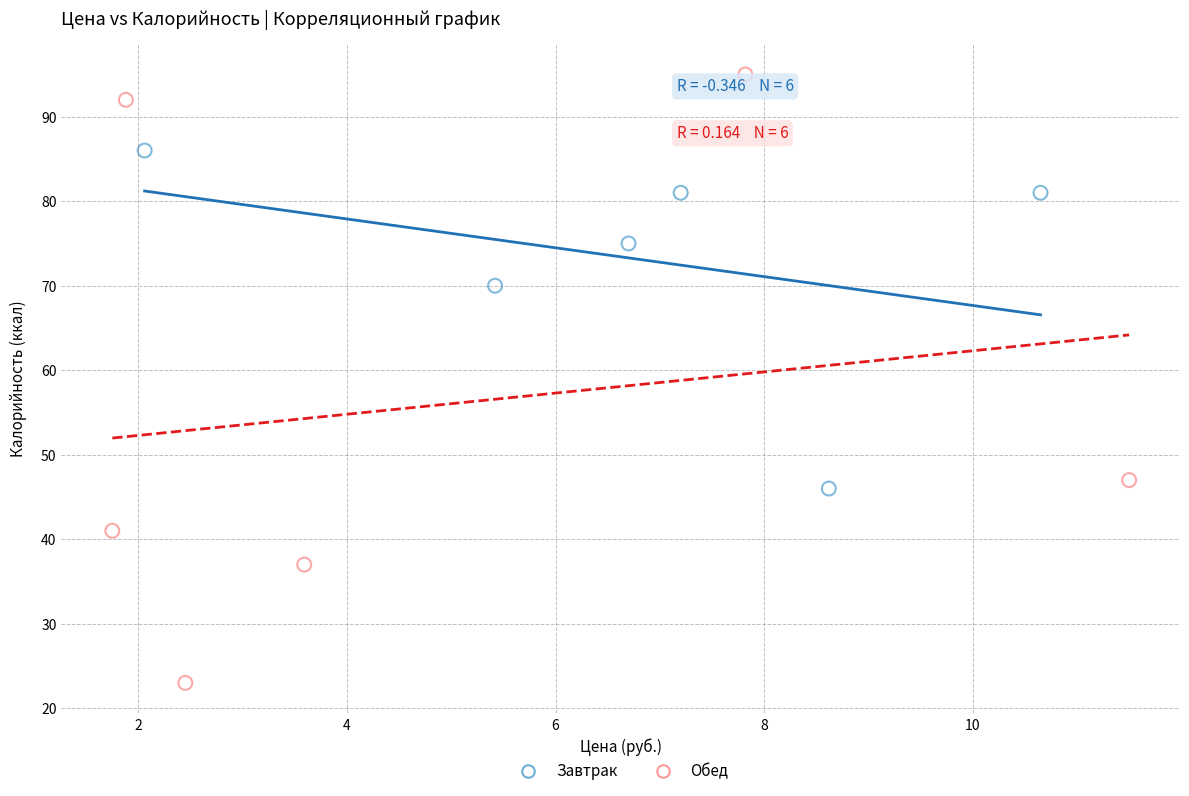

Which series has the largest Y range (max minus min)?

Обед